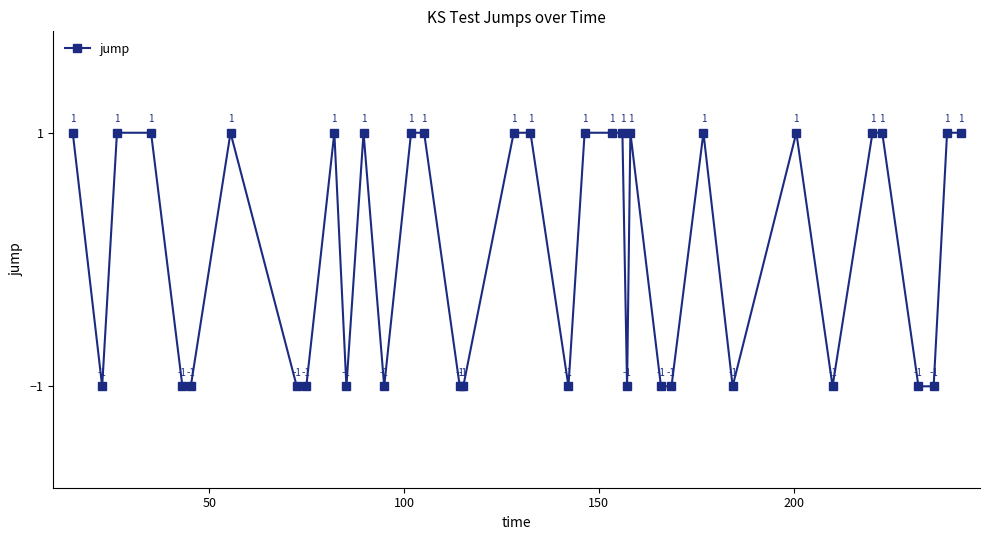

How many values are between -1 and 1?

37